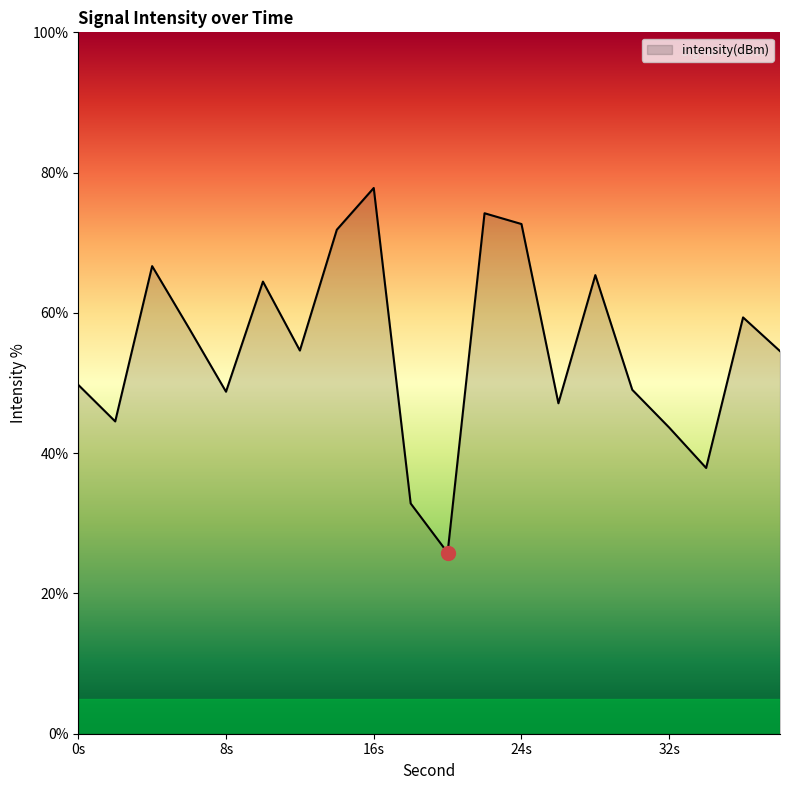

What is the minimum value shown in the chart?

25.8